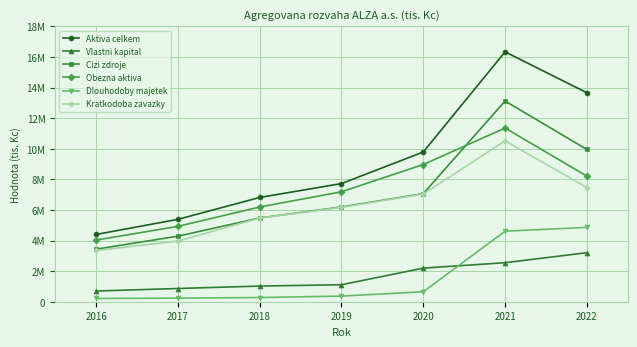

Is the value of Dlouhodoby majetek at 2018 greater than the value of Kratkodoba zavazky at 2020?

No